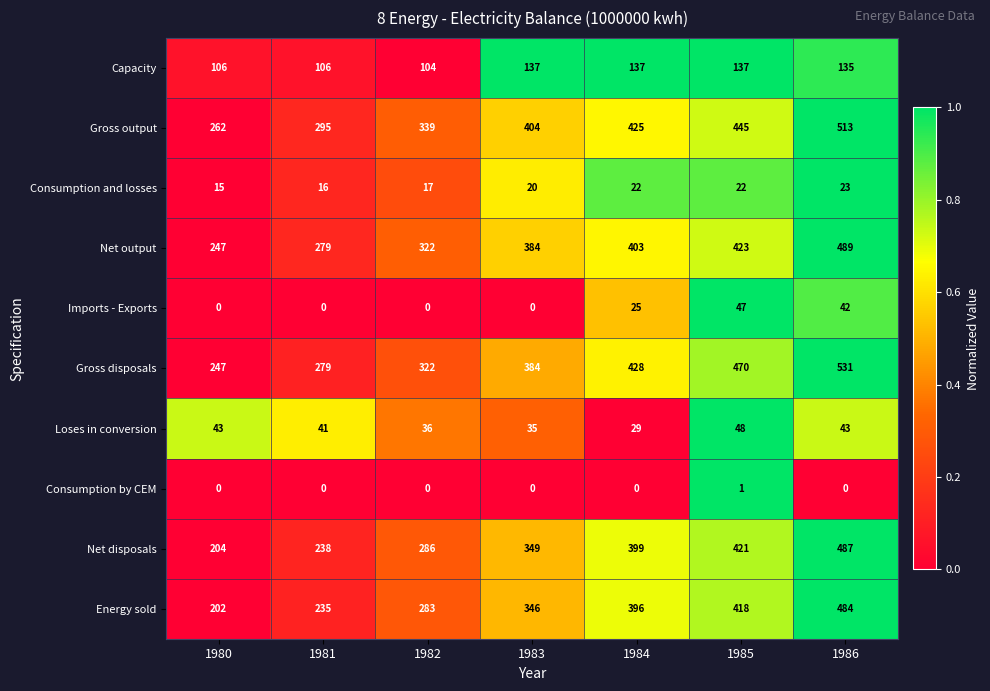

What is the total value across all series at 1983?

2059